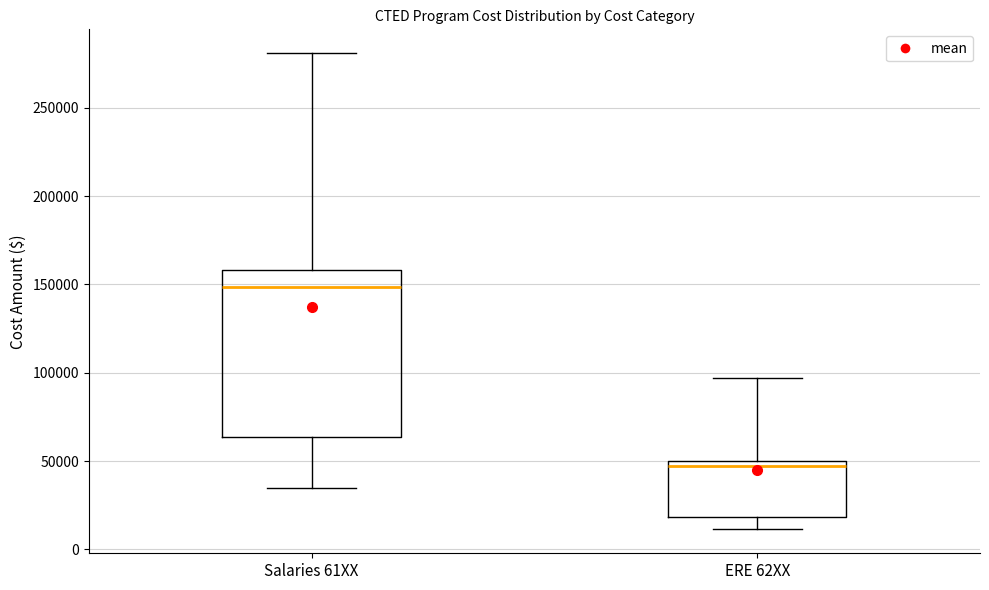

Reading left to right, transcribe this box plot: for each box, give where its median line is, the range the box spans, and where its two whiskers end, as read against the y-axis. The values are not printed on the chart, so give them approximately, as read against the axis.

Salaries 61XX: median 150000, box 65000 to 160000, whiskers 35000 to 280000
ERE 62XX: median 45000, box 20000 to 50000, whiskers 10000 to 95000